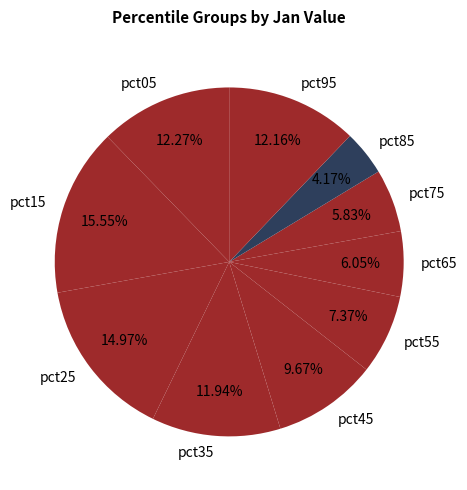

Count the number of slices in the pie.

10